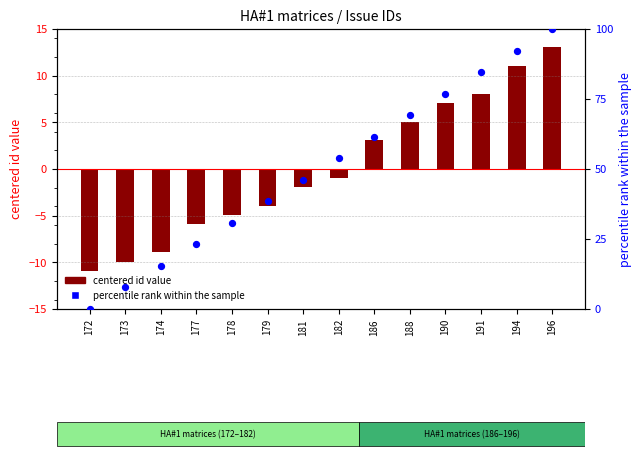

Which series contains the highest Y value?

percentile rank within the sample